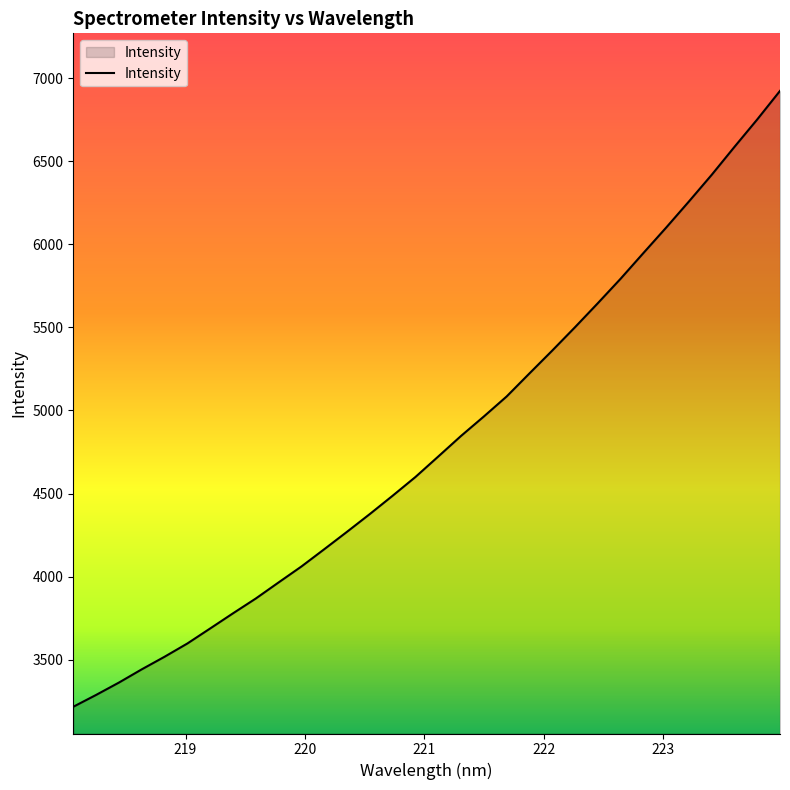

What is the average value?

4806.6